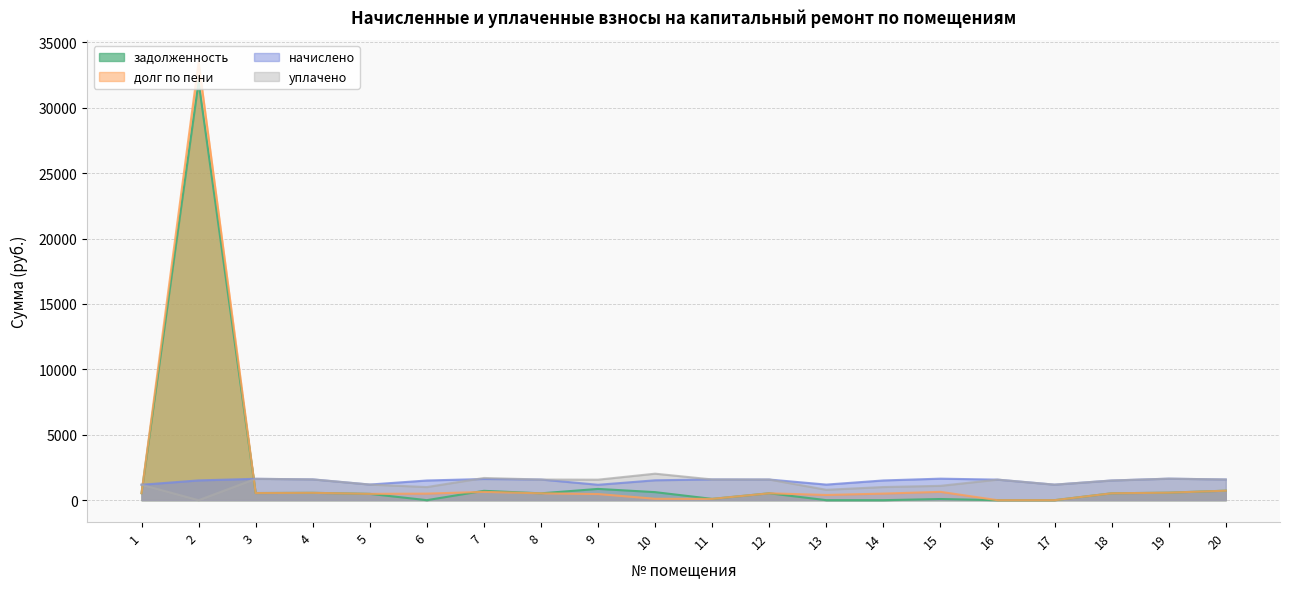

At which label does задолженность reach its peak?

2